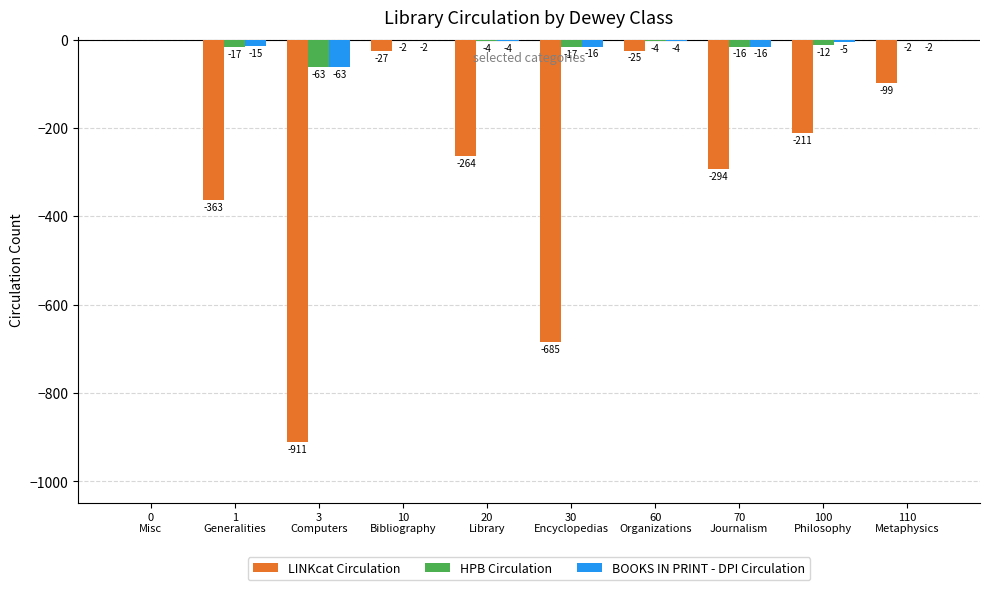

How many series are shown in this chart?

3